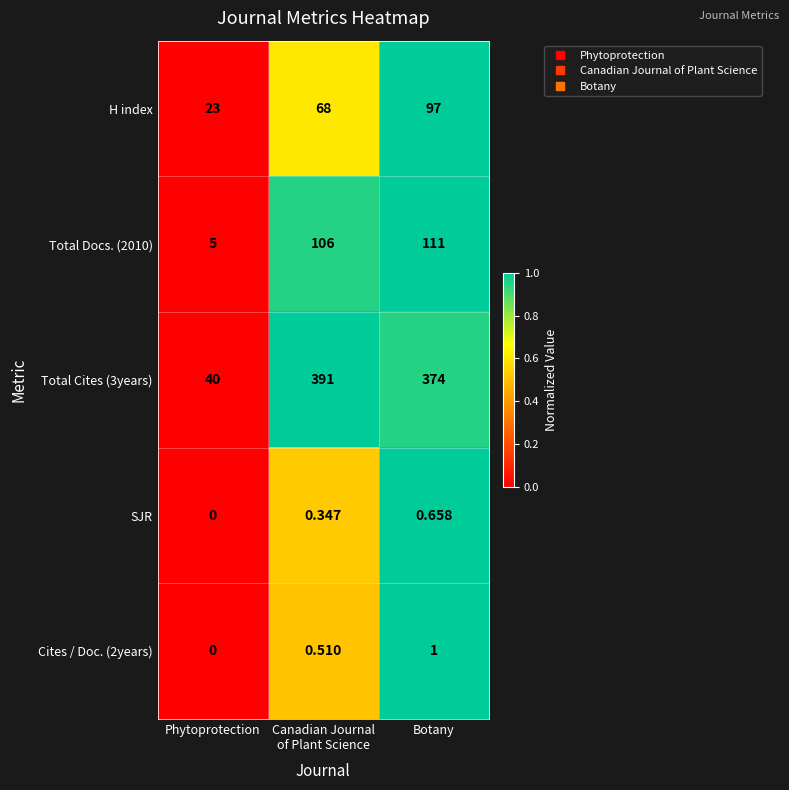

Count the number of categories in the chart.

3